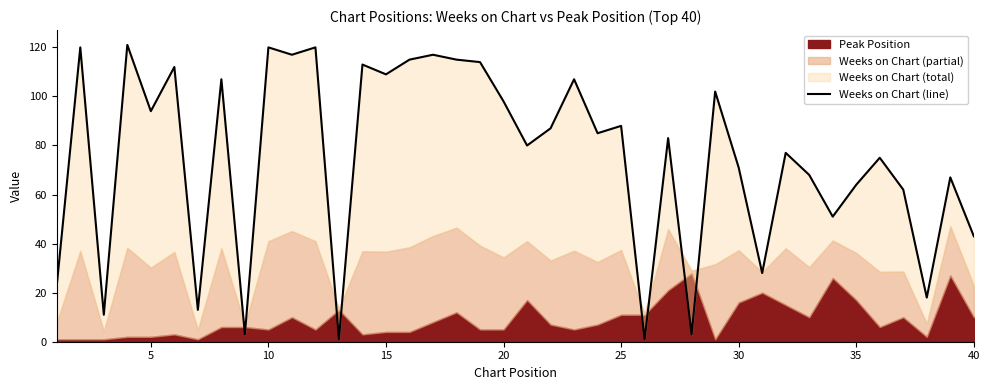

Reading left to right, list all the values displayed in this chart.

23	120	11	121	94	112	13	107	3	120	117	120	1	113	109	115	117	115	114	98	80	87	107	85	88	1	83	3	102	71	28	77	68	51	64	75	62	18	67	43